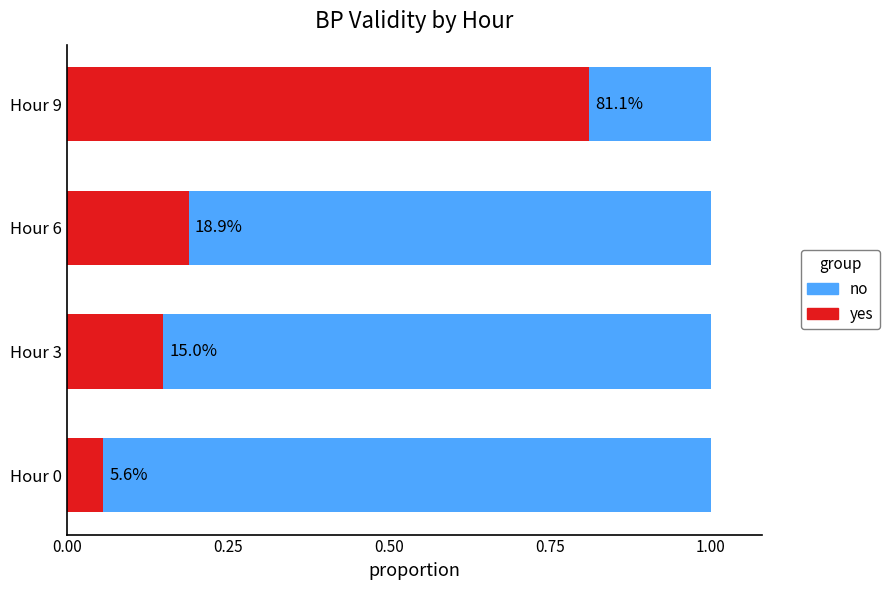

What are all the series names shown in the legend?

no, yes